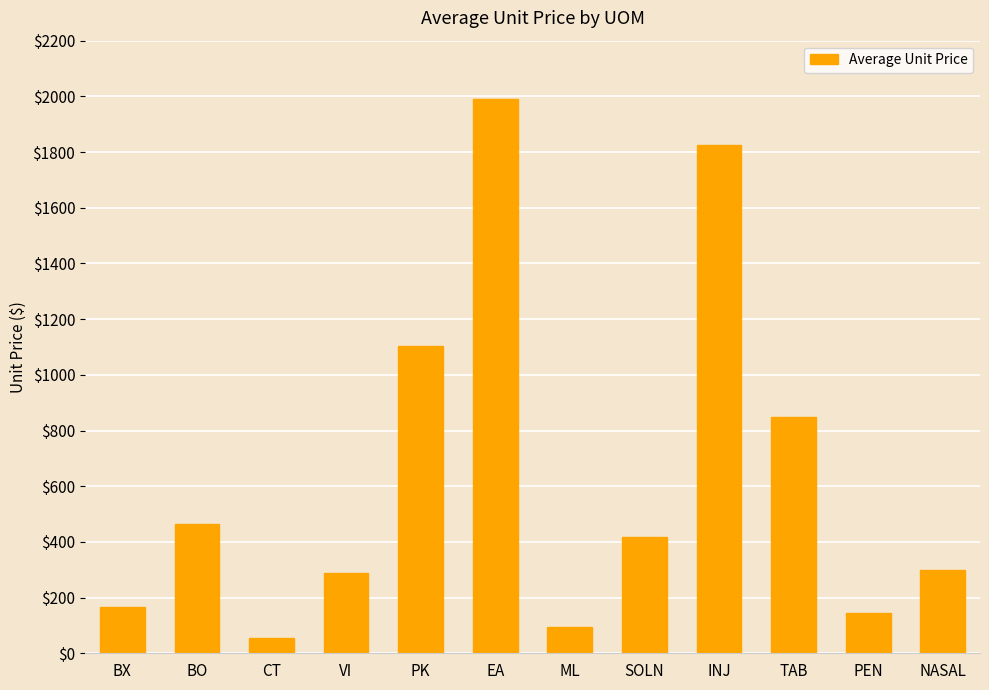

Reading left to right, extract all data points from this chart.

BX=165.0	BO=464.7	CT=56.6	VI=290.0	PK=1103.2	EA=1990.5	ML=95.0	SOLN=419.0	INJ=1824.5	TAB=850.0	PEN=145.0	NASAL=299.0